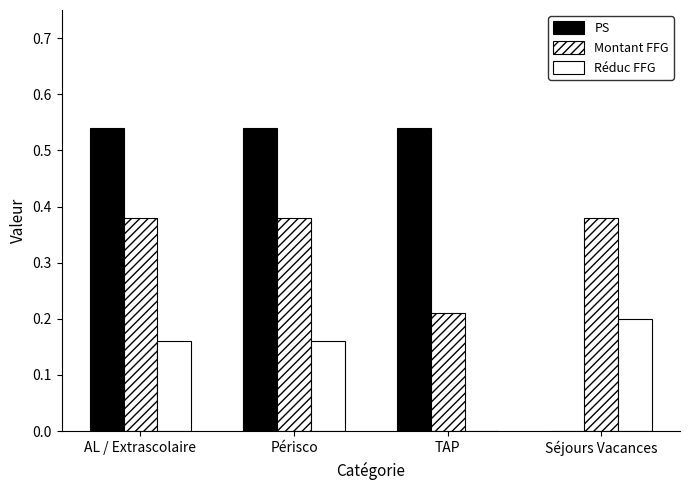

Are the bars horizontal?

No